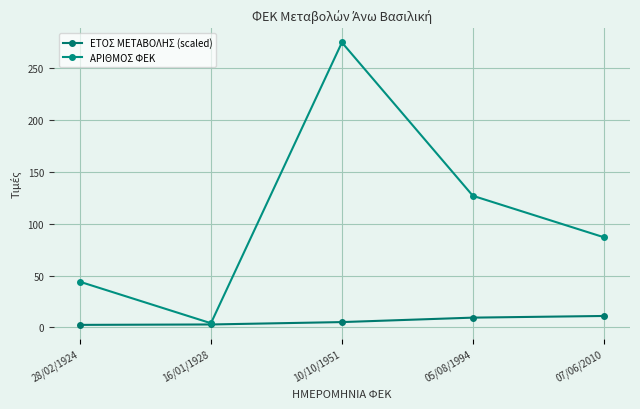

How many lines are shown in the chart?

2